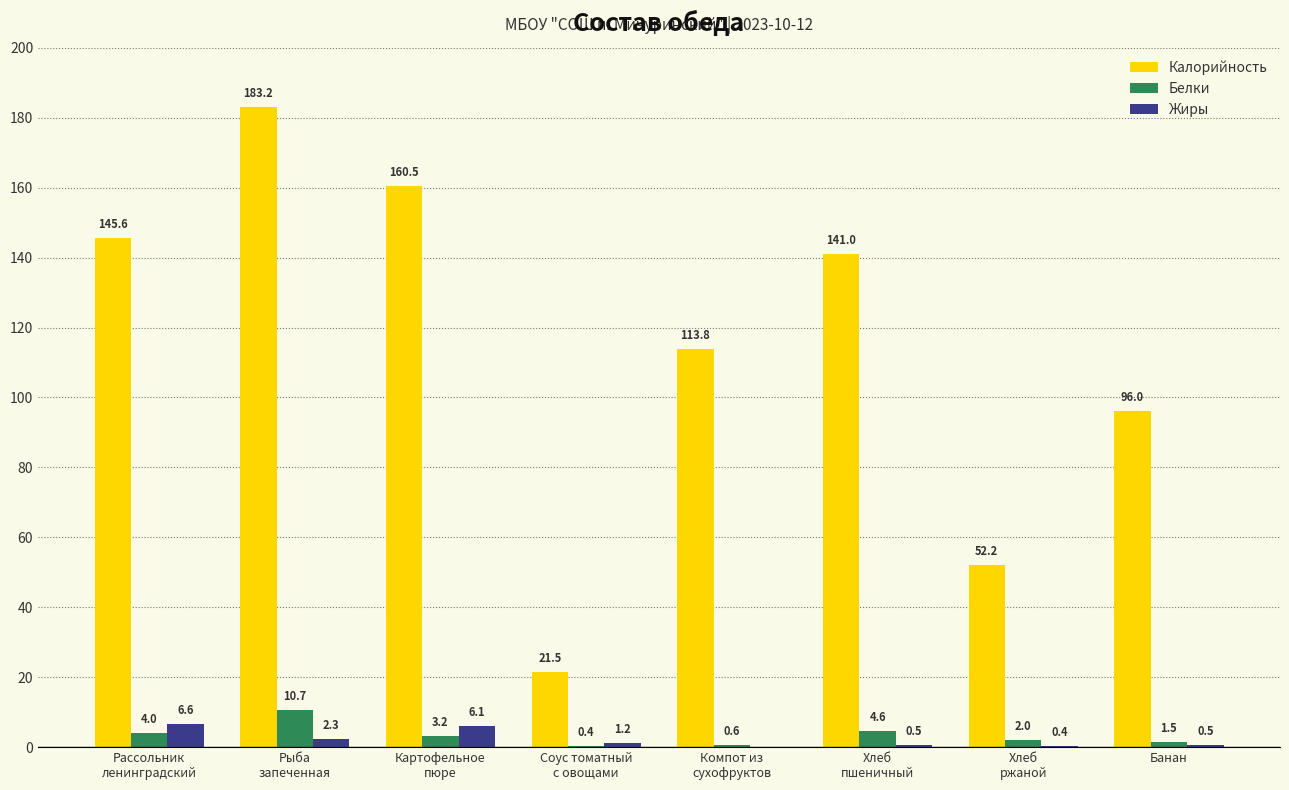

Which label corresponds to the largest value in the chart?

Рыба
запеченная